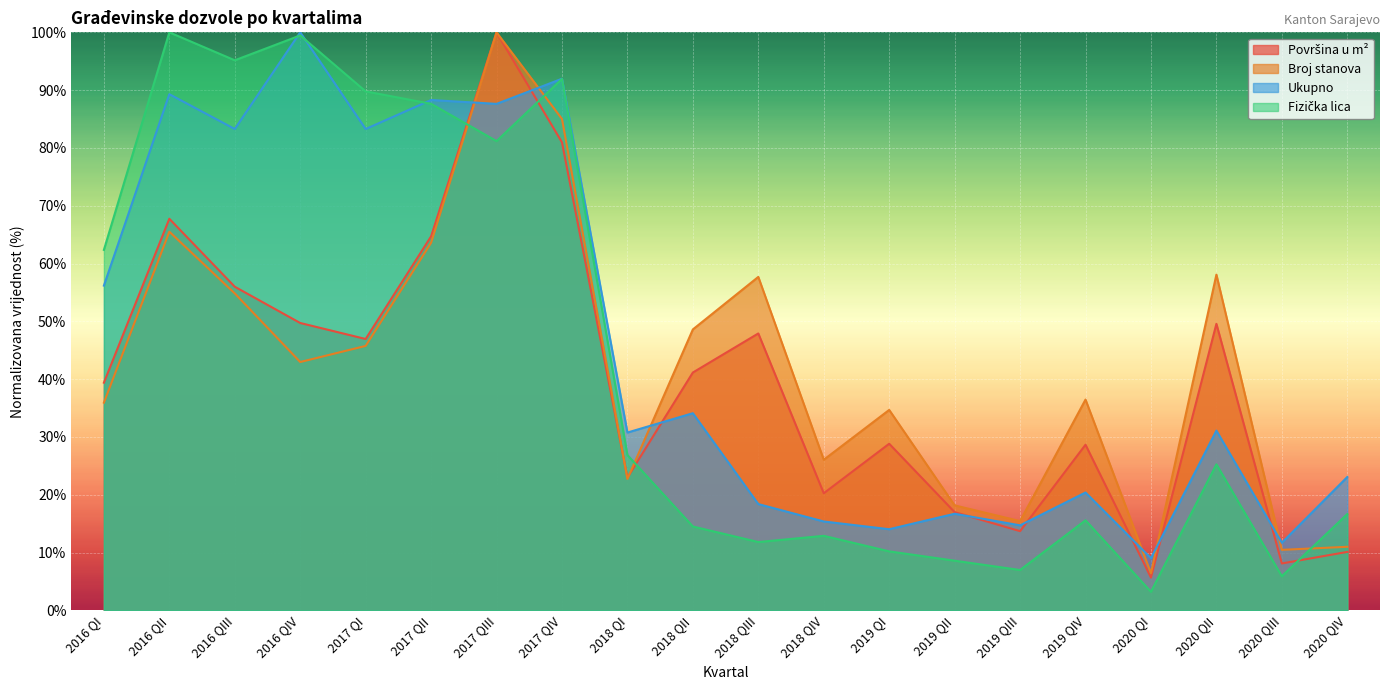

What is the total value across all series at 2016 QII?

322.6